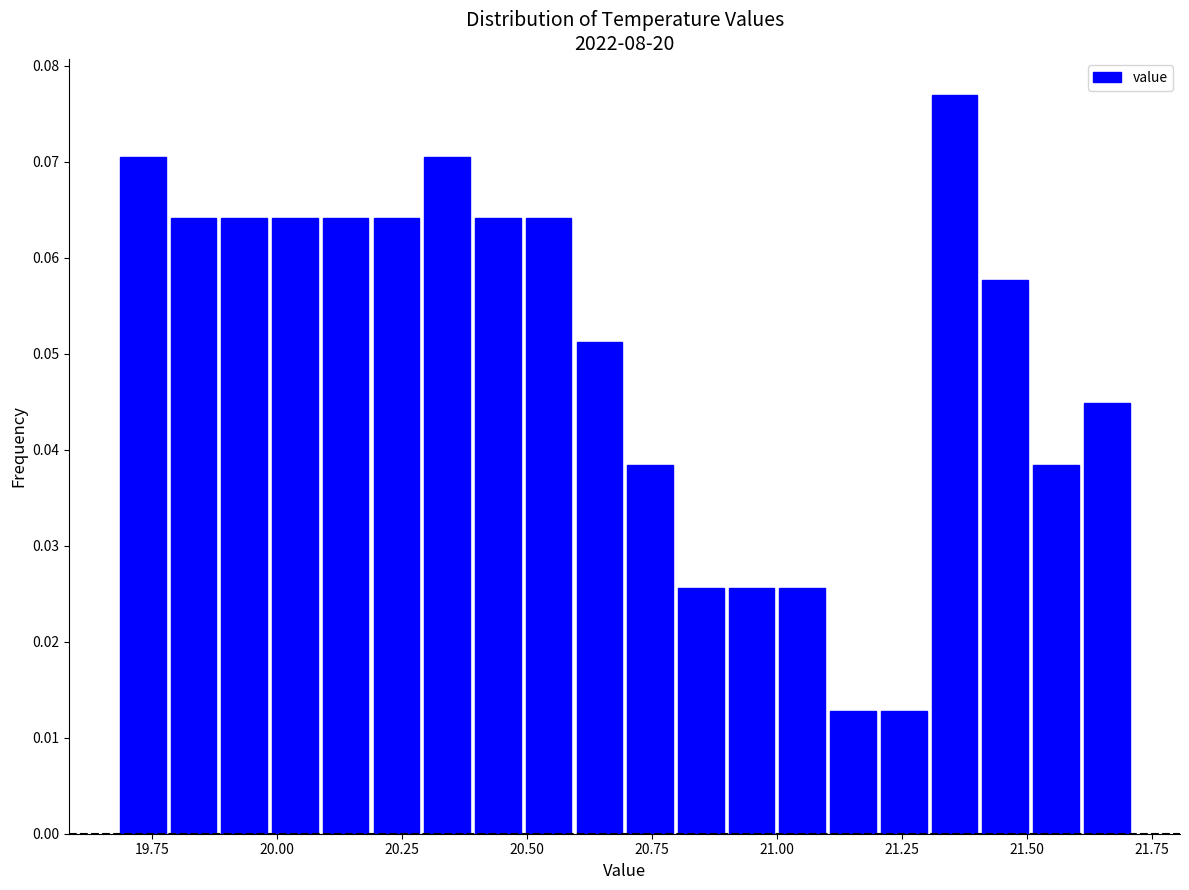

Around what value on the x-axis is the tallest bar? Give the approximate position of its centre, as read against the axis.

21.35